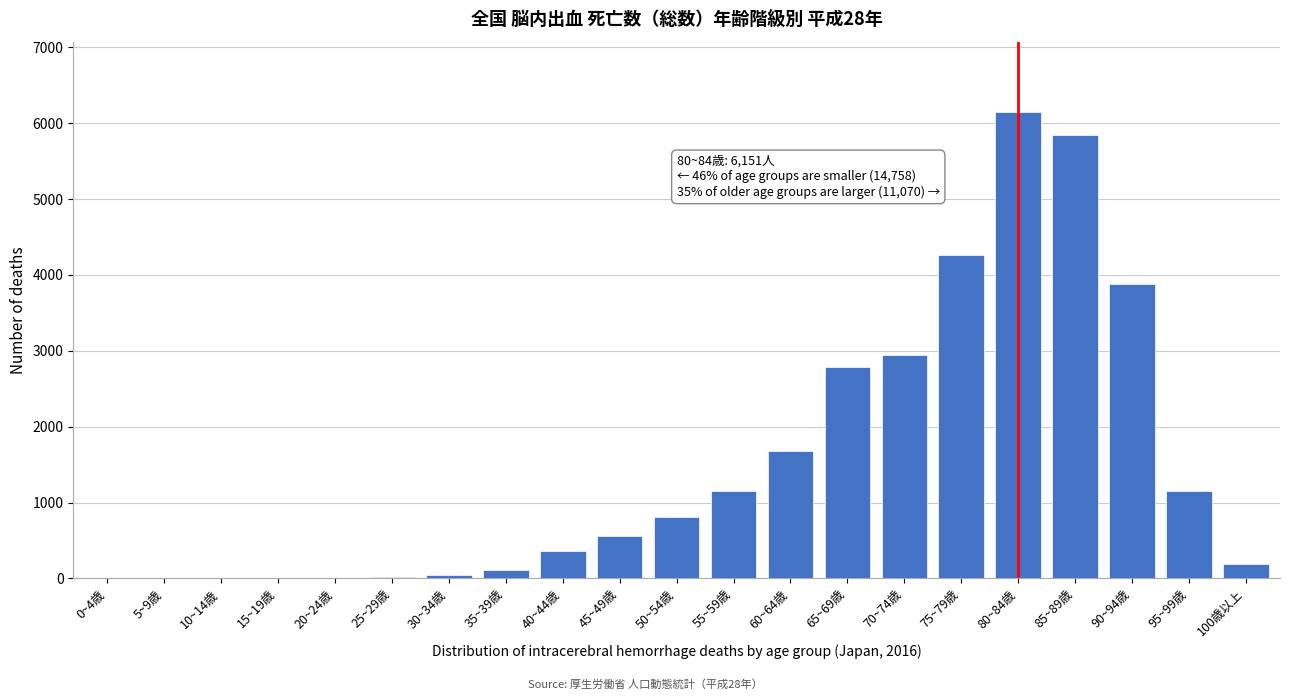

What is the greatest value displayed?

6151